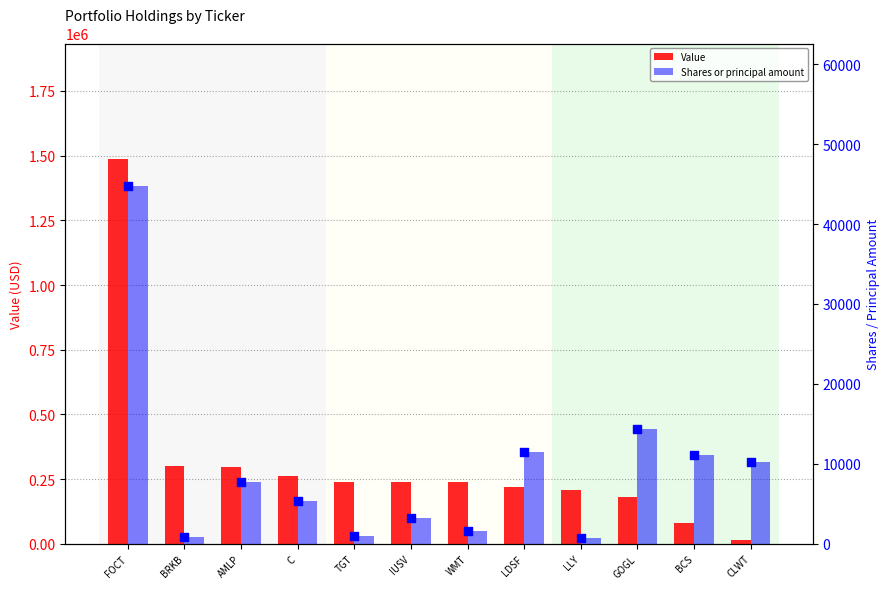

At how many categories does at least one series exceed 545357?

1